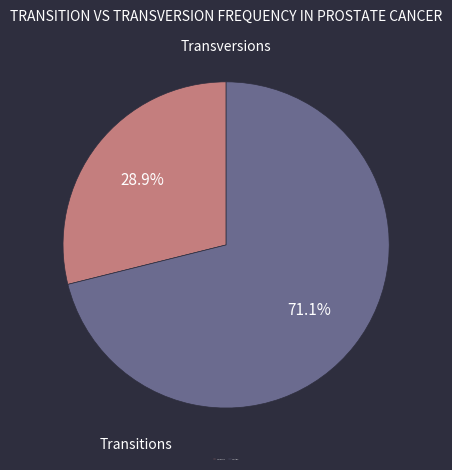

Which has a higher value, Transversions or Transitions?

Transitions